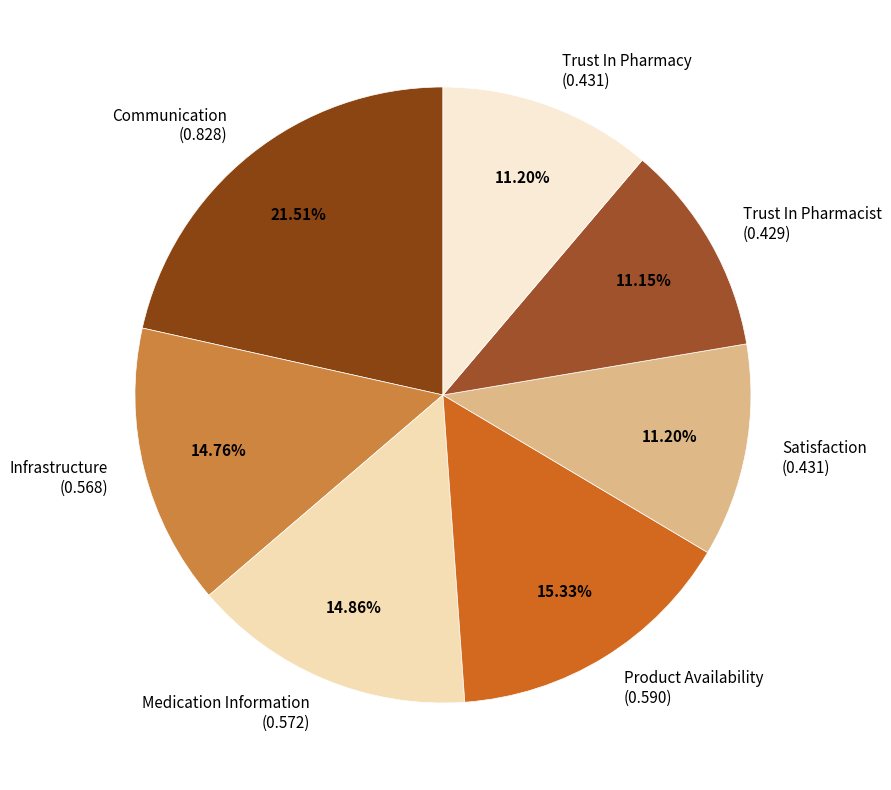

Combined, do Communication and Satisfaction account for over 50%?

No